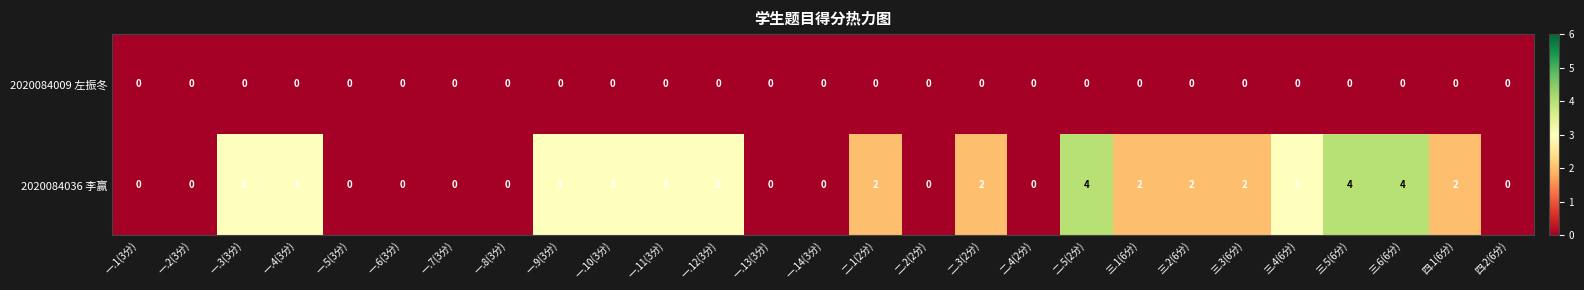

How many 2020084036 李赢 values are between 0 and 3?

24